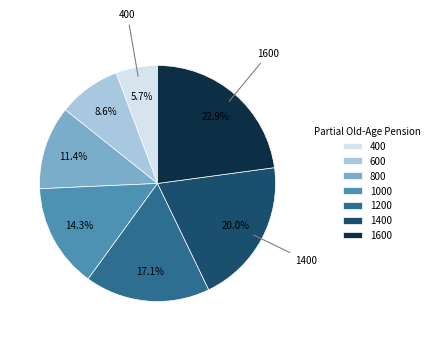

To the nearest percent, what is the combined percentage of 1000 and 600?

23%